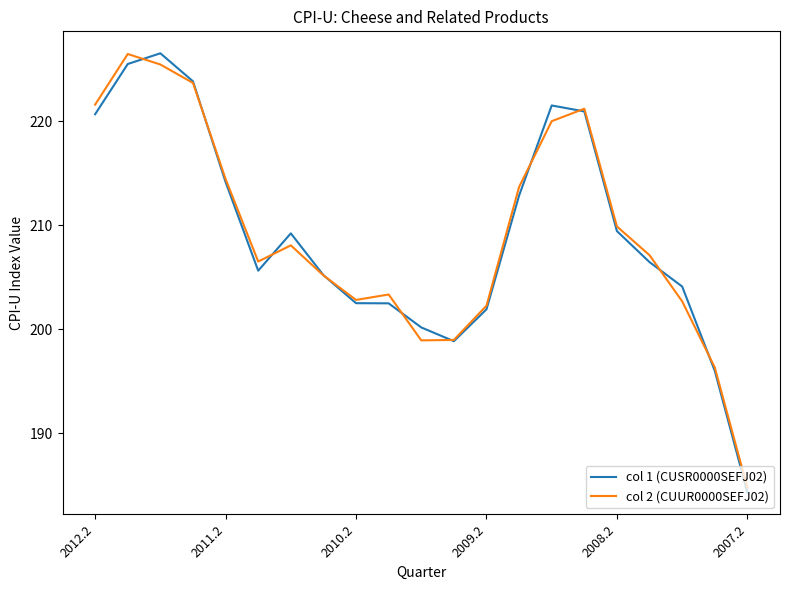

What is the minimum value shown in the chart?

184.3